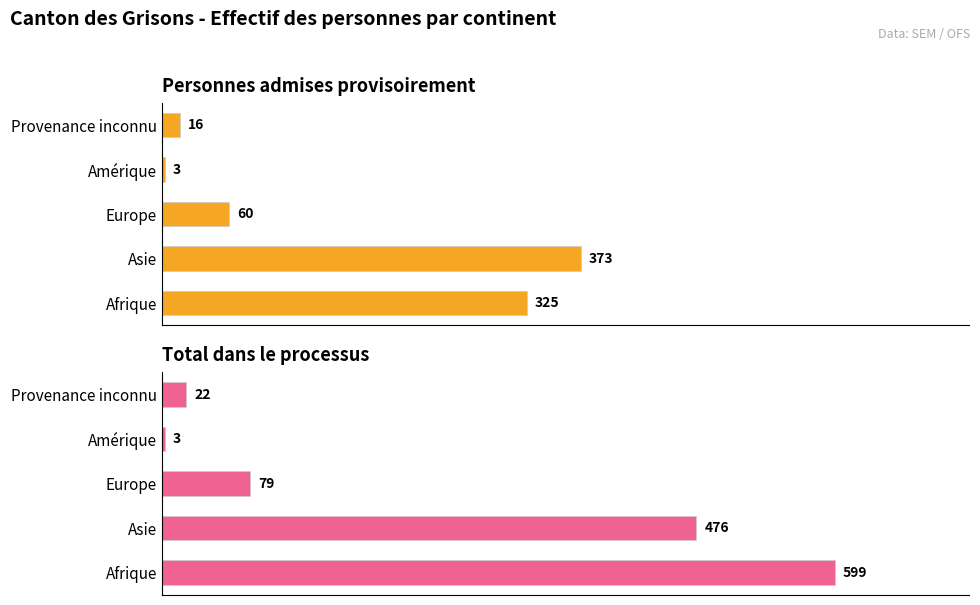

Is the value of Personnes admises provisoirement at Amérique greater than the value of Total dans le processus at Europe?

No